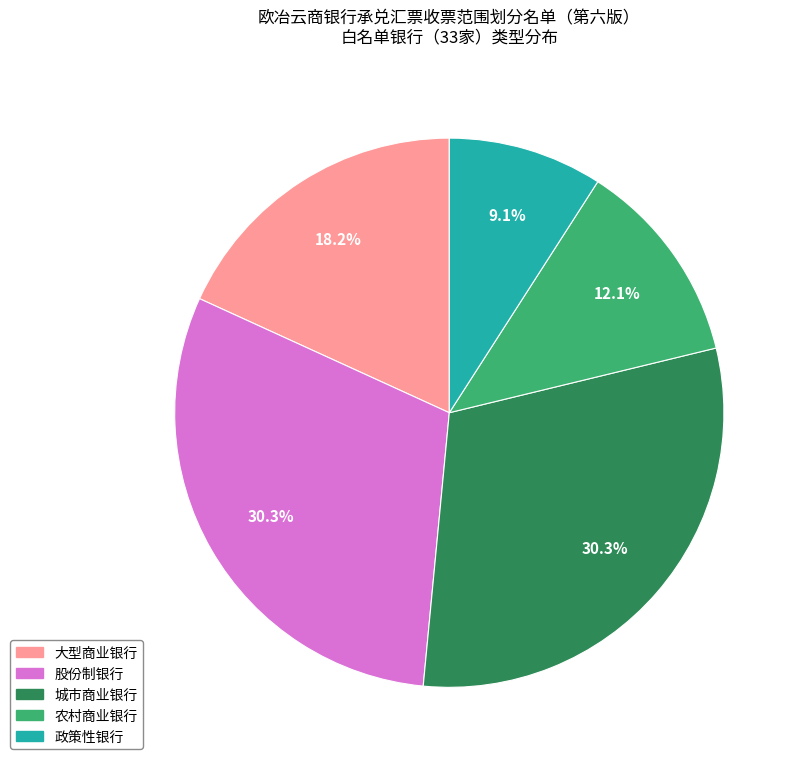

Combined, what portion of the pie is 城市商业银行 and 农村商业银行?

42.4%